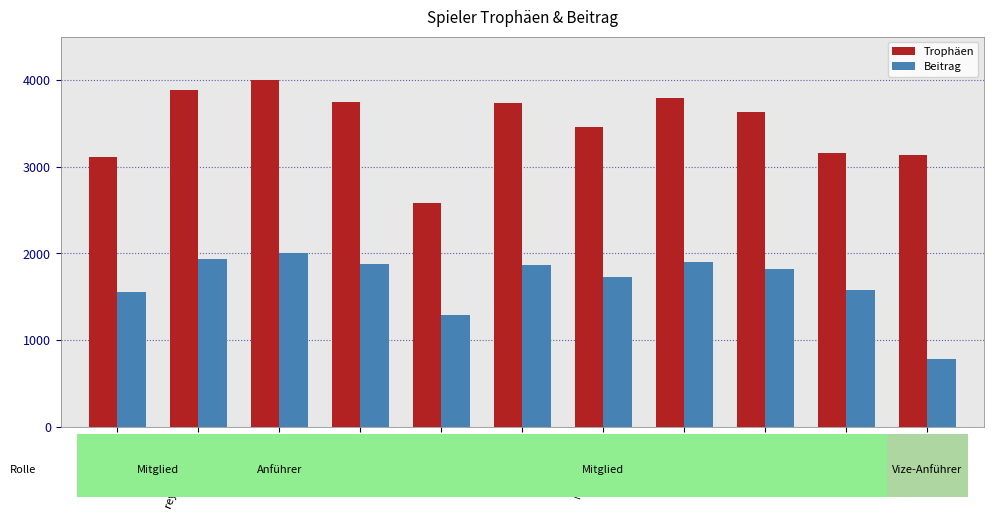

What is the label of the 8th bar from the left?

nauj